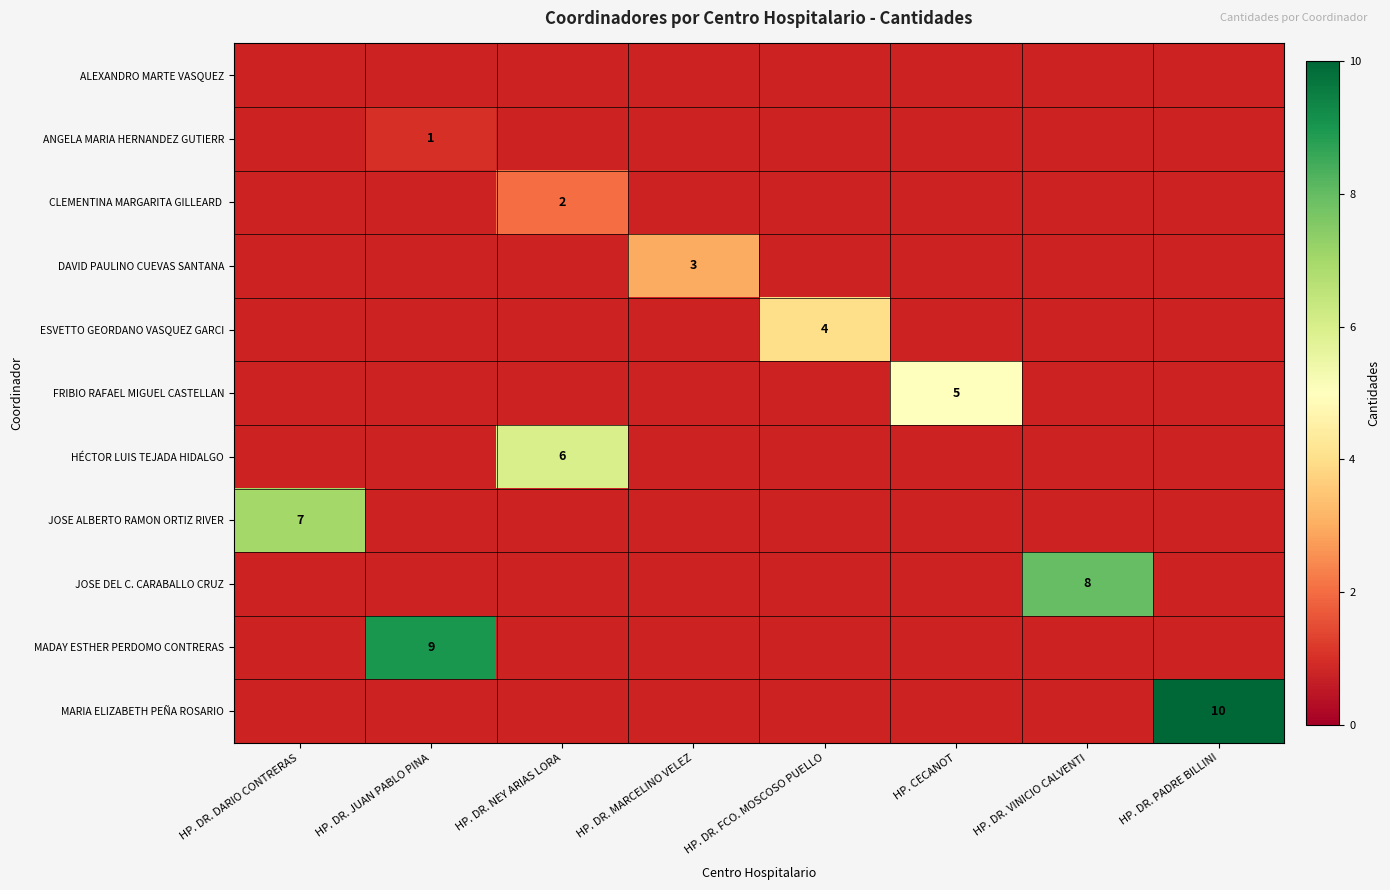

What is the minimum value shown in the chart?

1.0